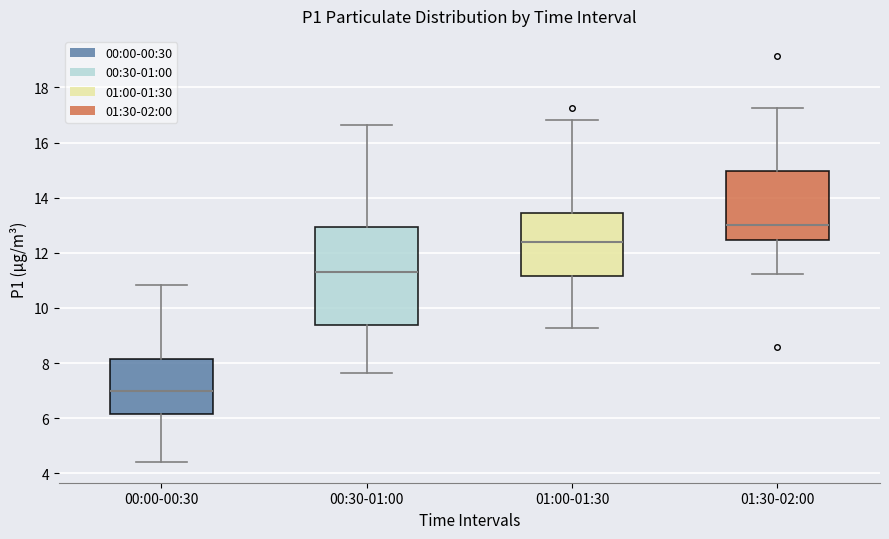

Reading left to right, read every box against the y-axis: the position of its median line, the range the box covers, and the ends of its whiskers. The values are not printed on the chart, so give them approximately, as read against the axis.

00:00-00:30: median 7.0, box 6.2 to 8.2, whiskers 4.4 to 10.8
00:30-01:00: median 11.4, box 9.4 to 13.0, whiskers 7.6 to 16.6
01:00-01:30: median 12.4, box 11.2 to 13.4, whiskers 9.2 to 16.8
01:30-02:00: median 13.0, box 12.4 to 15.0, whiskers 11.2 to 17.2